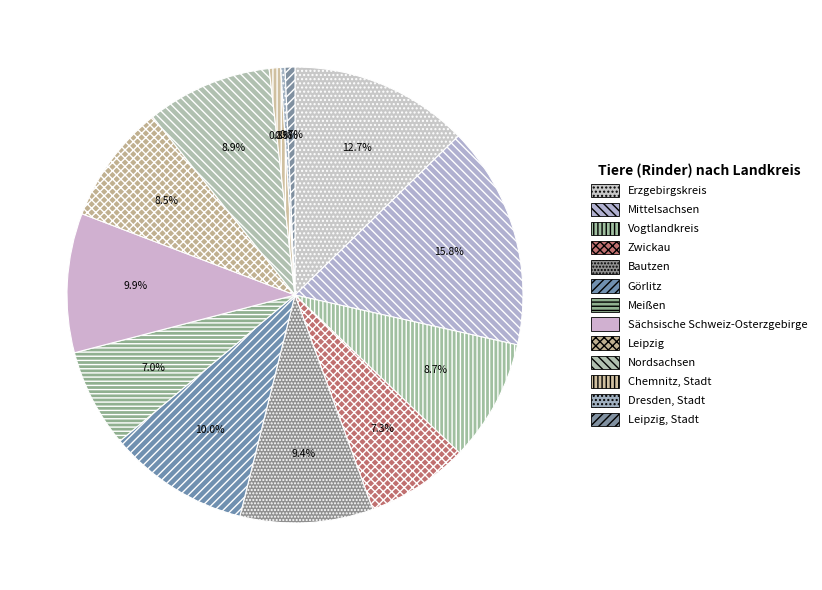

Which slice is the largest?

Mittelsachsen